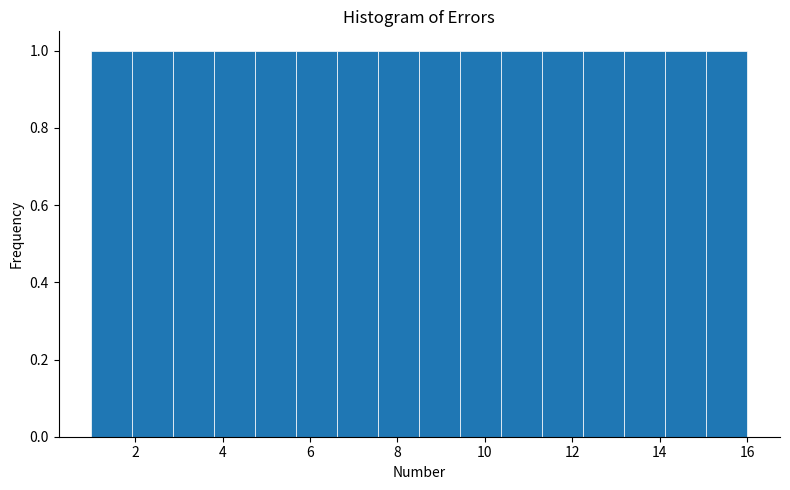

Reading left to right, list every bar in this chart as the range it spans on the x-axis followed by its height. Neither the bar edges nor the heights are printed on the chart, so give them approximately, as read against the axes.

1.0 to 2.0: 1
2.0 to 2.8: 1
2.8 to 3.8: 1
3.8 to 4.8: 1
4.8 to 5.6: 1
5.6 to 6.6: 1
6.6 to 7.6: 1
7.6 to 8.6: 1
8.6 to 9.4: 1
9.4 to 10.4: 1
10.4 to 11.4: 1
11.4 to 12.2: 1
12.2 to 13.2: 1
13.2 to 14.2: 1
14.2 to 15.0: 1
15.0 to 16.0: 1